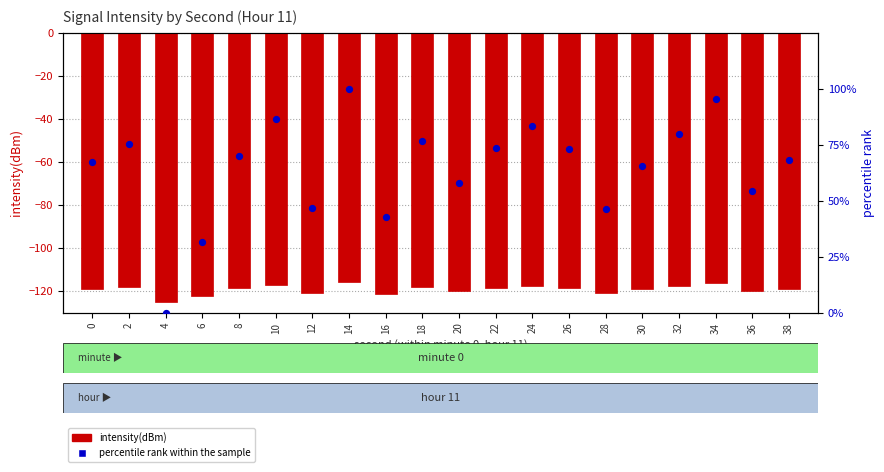

Which series has the widest spread of Y values?

percentile rank within the sample